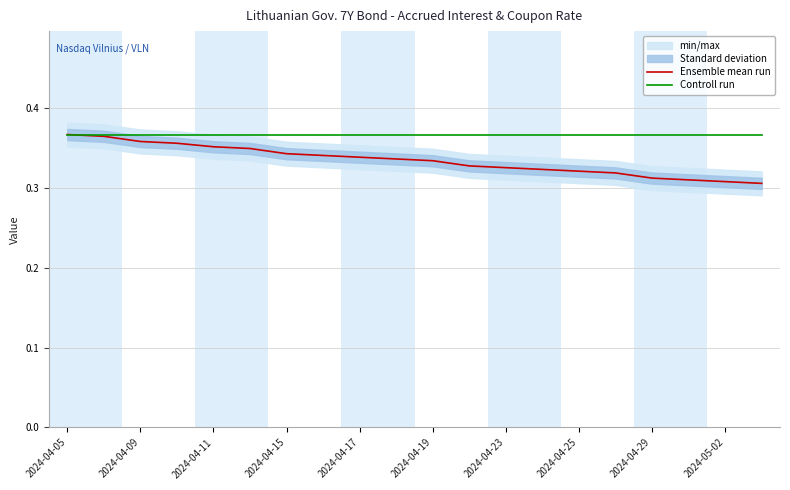

True or false: Controll run and Ensemble mean run cross at least once.

False